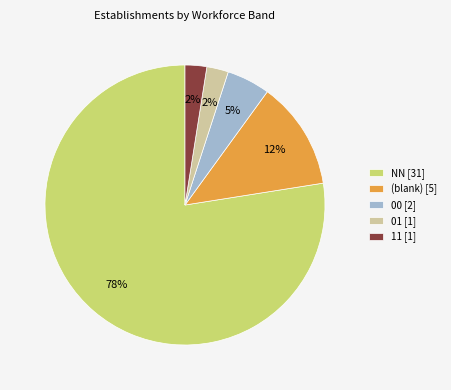

Which category has the biggest portion of the pie?

NN [31]